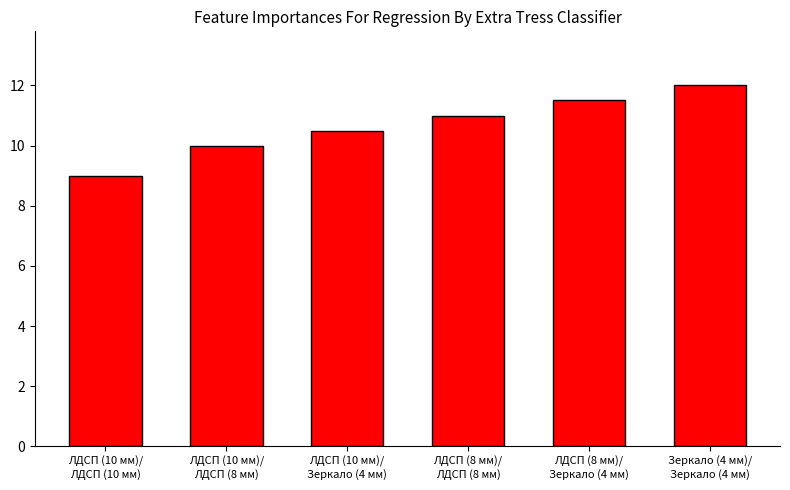

Does the chart contain any negative values?

No